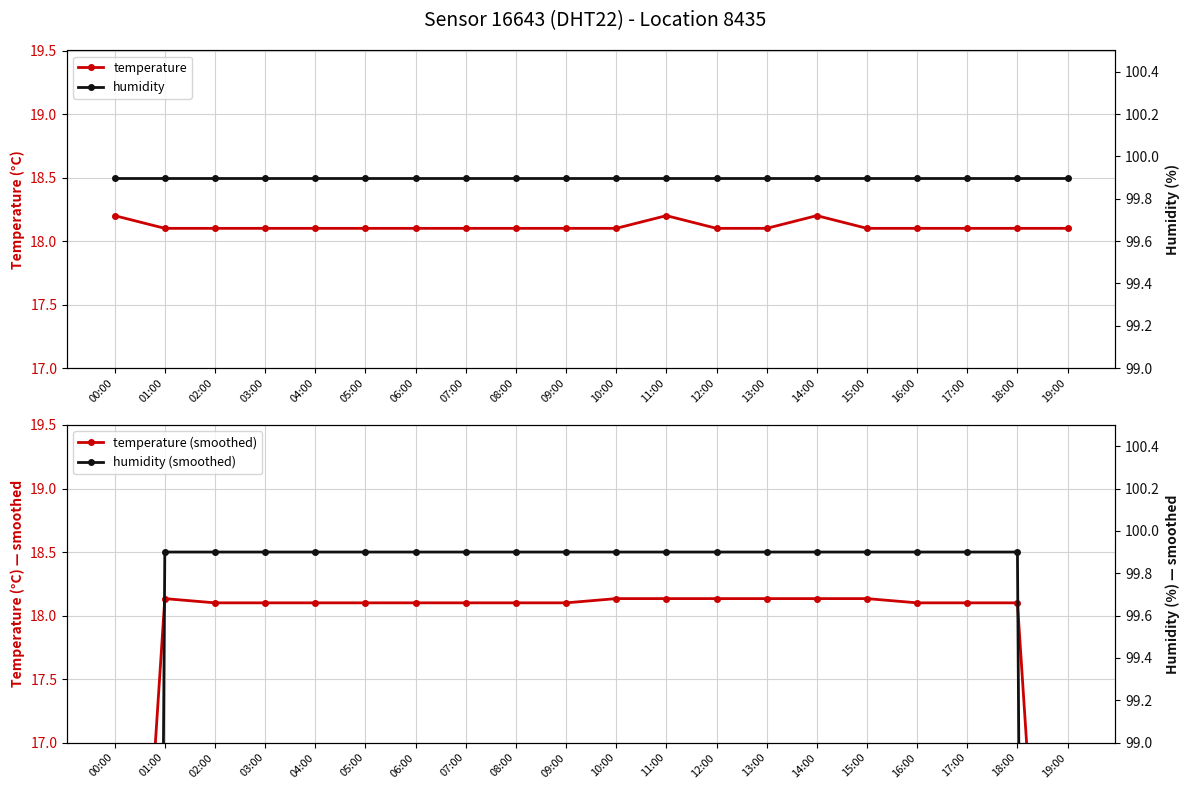

After their last crossing, which series has the higher values: temperature (smoothed) or temperature?

temperature (smoothed)